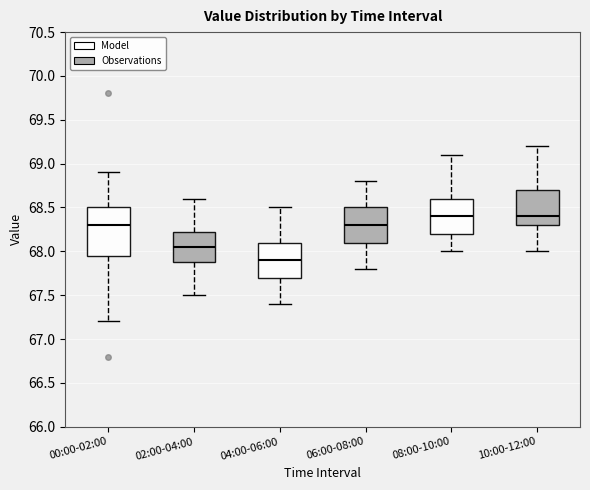

Reading left to right, transcribe this box plot: for each box, give where its median line is, the range the box spans, and where its two whiskers end, as read against the y-axis. The values are not printed on the chart, so give them approximately, as read against the axis.

00:00-02:00: median 68.30, box 67.95 to 68.50, whiskers 67.20 to 68.90
02:00-04:00: median 68.05, box 67.90 to 68.25, whiskers 67.50 to 68.60
04:00-06:00: median 67.90, box 67.70 to 68.10, whiskers 67.40 to 68.50
06:00-08:00: median 68.30, box 68.10 to 68.50, whiskers 67.80 to 68.80
08:00-10:00: median 68.40, box 68.20 to 68.60, whiskers 68.00 to 69.10
10:00-12:00: median 68.40, box 68.30 to 68.70, whiskers 68.00 to 69.20